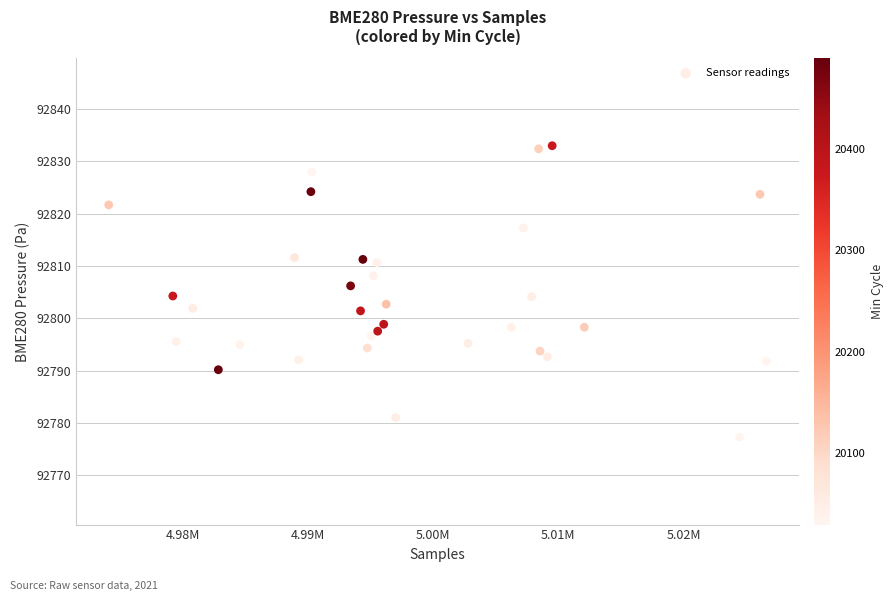

What is the range of Y values (max minus min)?

55.7